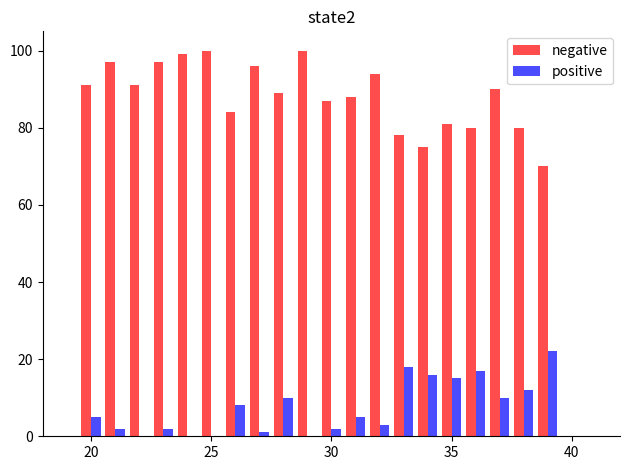

How many data points does each series have?

20